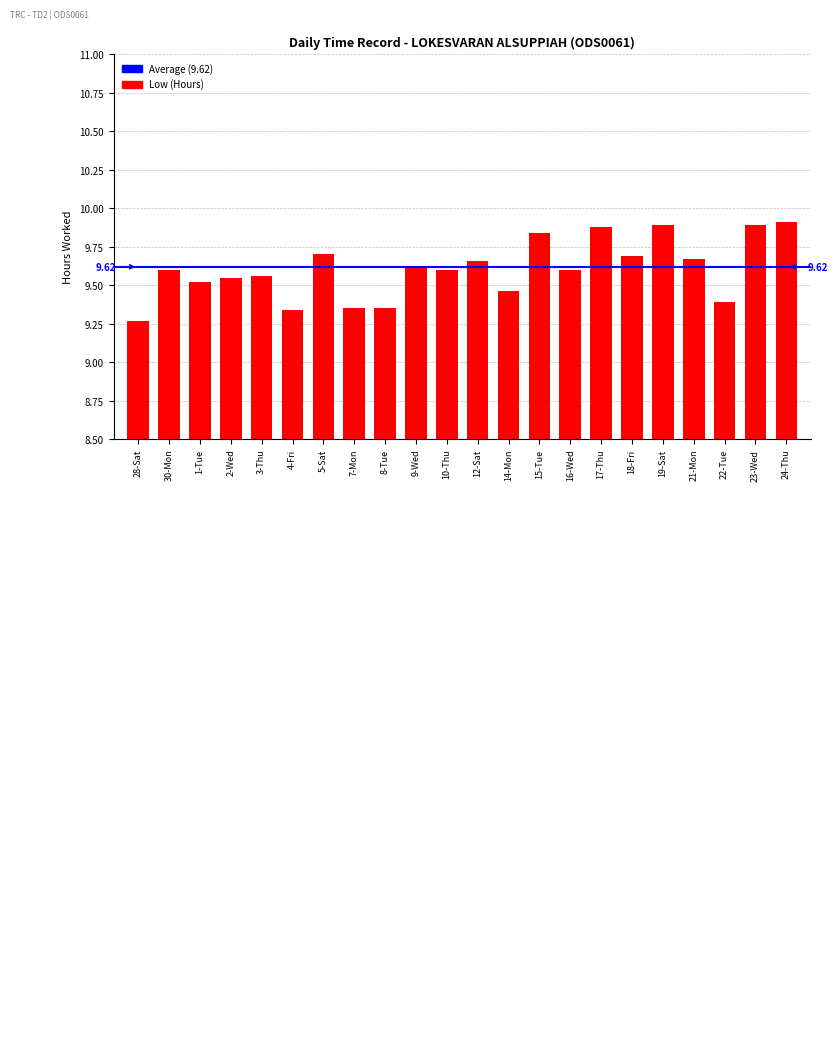

What is the label of the 20th bar from the left?

22-Tue